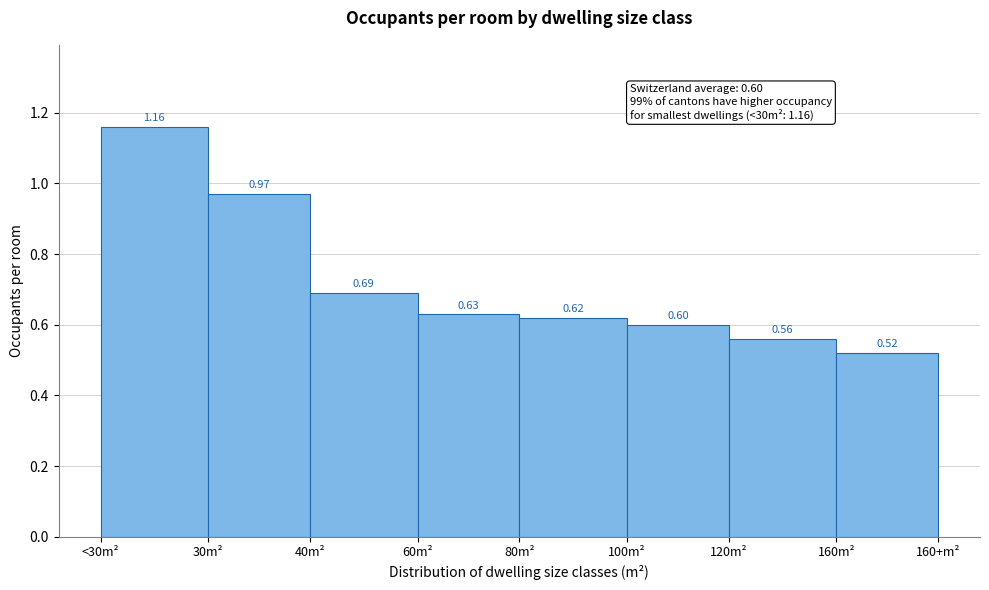

List the labels in order of value, smallest first.

160m², 120m², 100m², 80m², 60m², 40m², 30m², <30m²